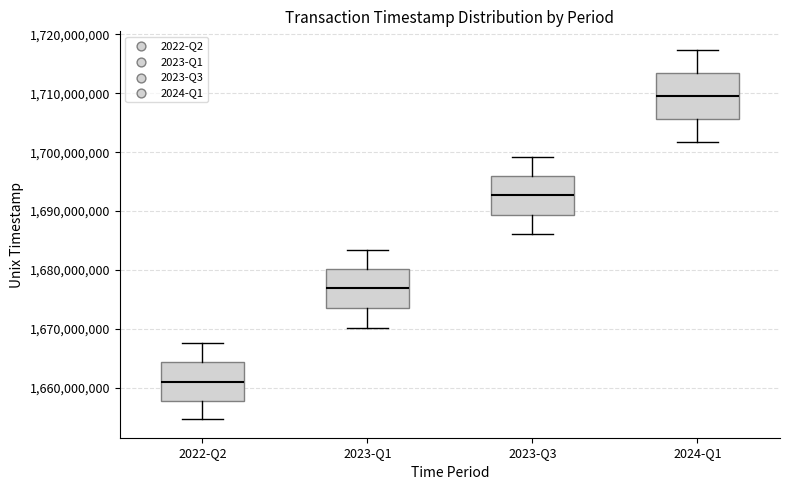

Reading left to right, transcribe this box plot: for each box, give where its median line is, the range the box spans, and where its two whiskers end, as read against the y-axis. The values are not printed on the chart, so give them approximately, as read against the axis.

2022-Q2: median 1661000000, box 1658000000 to 1664000000, whiskers 1655000000 to 1668000000
2023-Q1: median 1677000000, box 1674000000 to 1680000000, whiskers 1670000000 to 1683000000
2023-Q3: median 1693000000, box 1689000000 to 1696000000, whiskers 1686000000 to 1699000000
2024-Q1: median 1710000000, box 1706000000 to 1713000000, whiskers 1702000000 to 1717000000